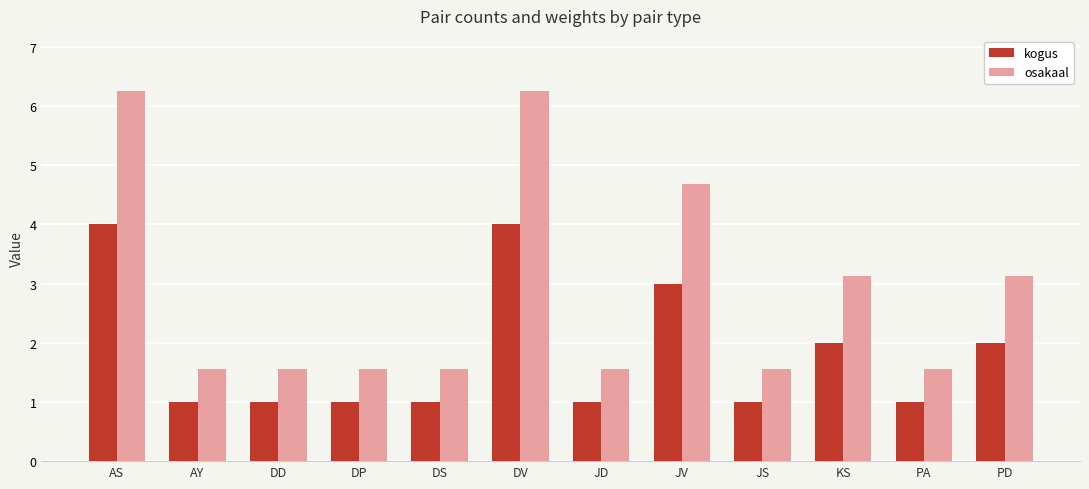

Is it true that kogus equals 4.0 at DV?

True